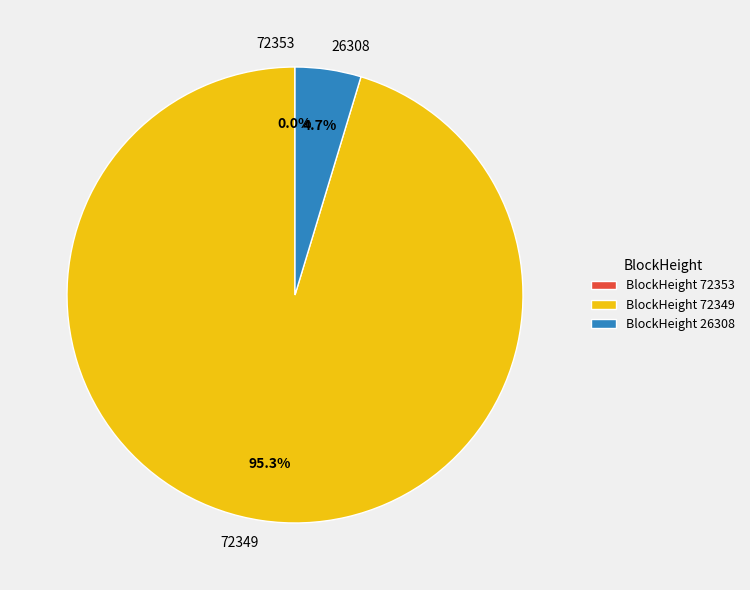

Does 72349 account for over 50% of the chart?

Yes